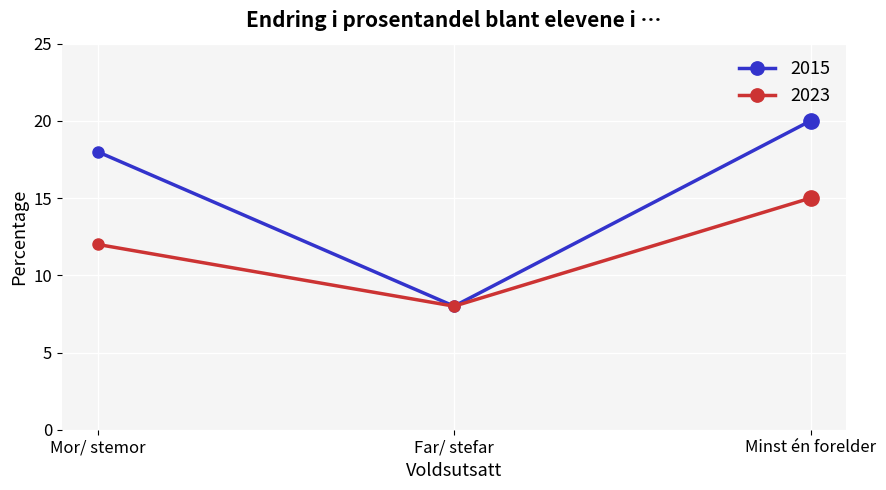

Rank the categories by 2015 value from lowest to highest.

Far/ stefar, Mor/ stemor, Minst én forelder